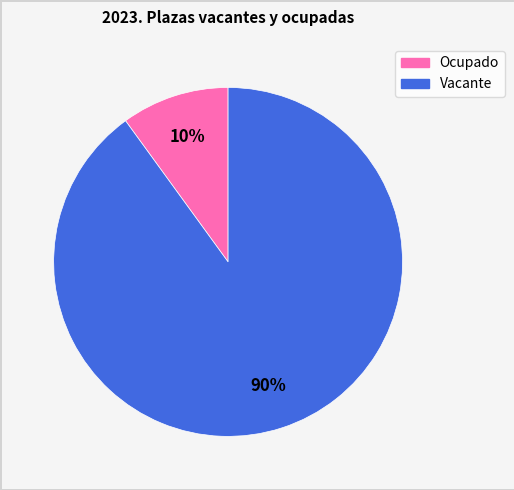

Is there any slice that represents more than half of the pie?

Yes